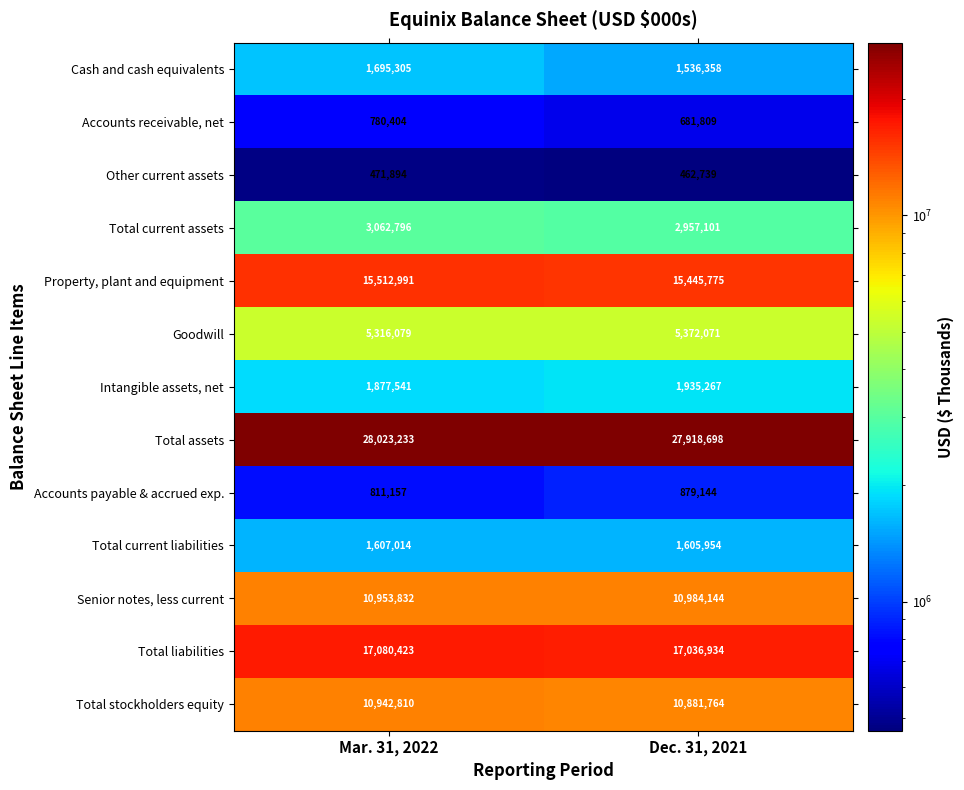

Is it true that Total current liabilities equals 1605954 at Dec. 31, 2021?

True